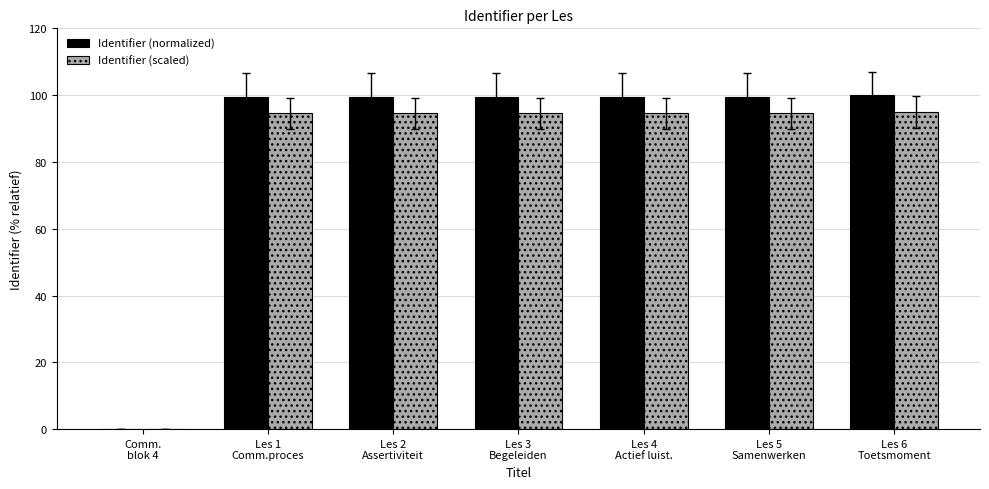

What is the maximum value for Identifier (normalized)?

100.0